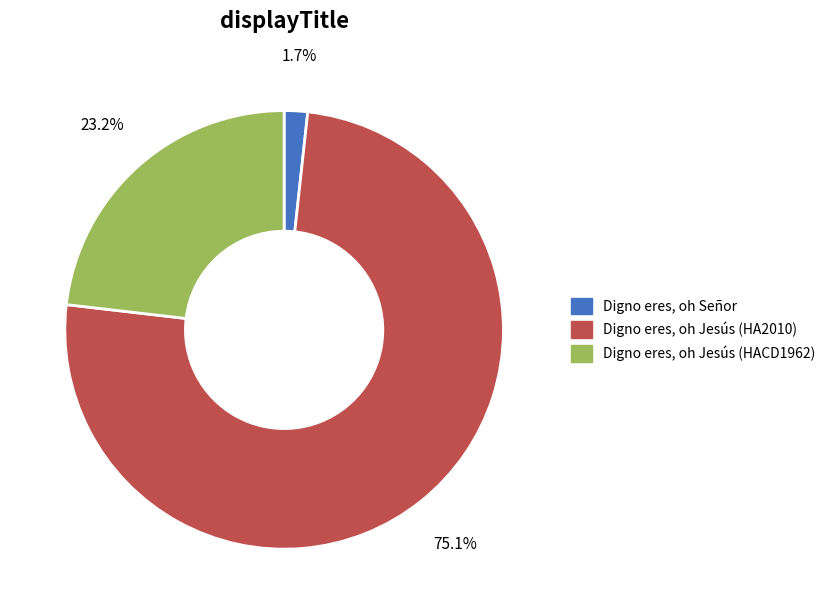

Which slice is the largest?

Digno eres, oh Jesús (HA2010)